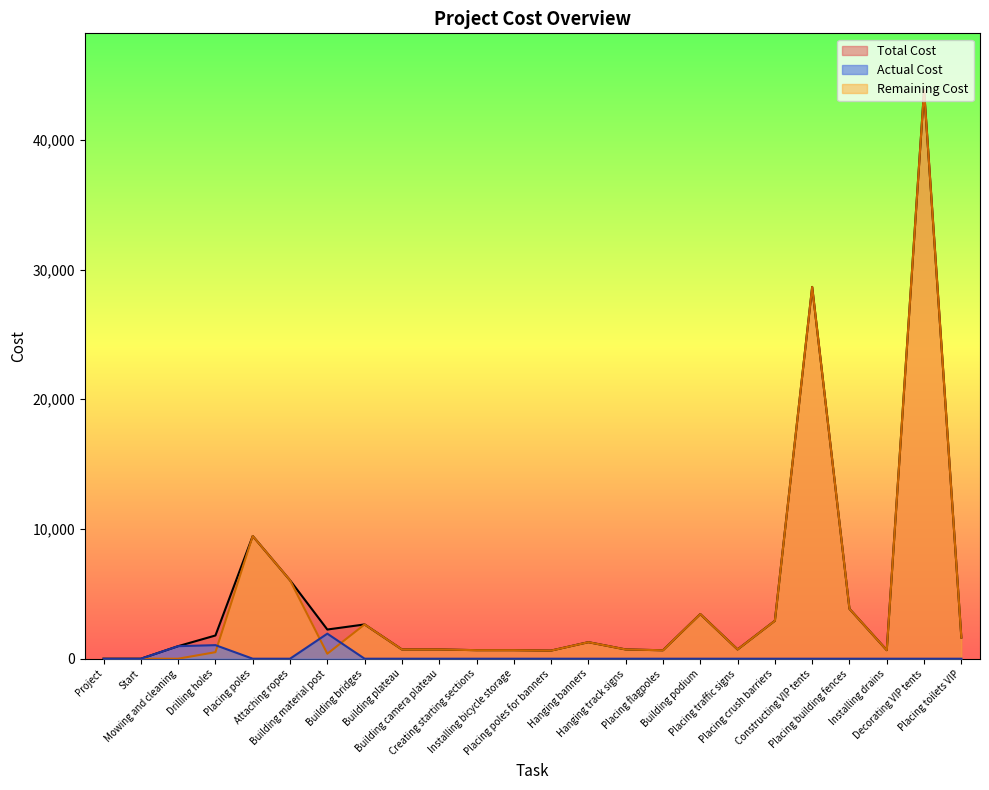

Read the Actual Cost value at Building material post.

1930.5